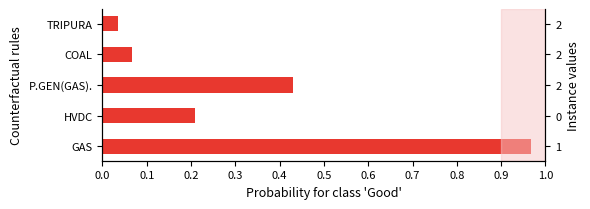

Is it true that the value at TRIPURA is 0.0?

True